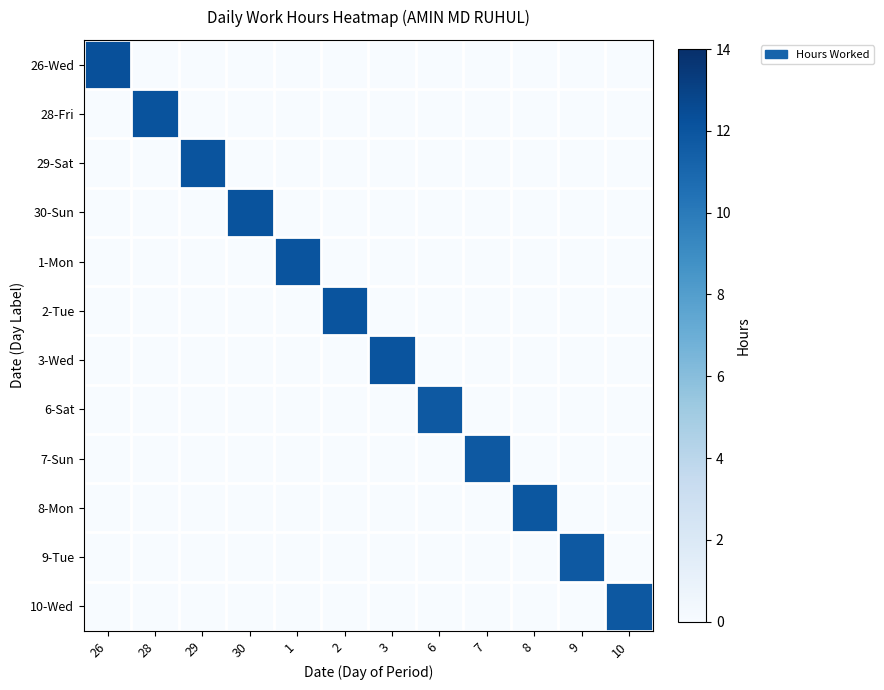

Which series has the widest spread of values?

26-Wed